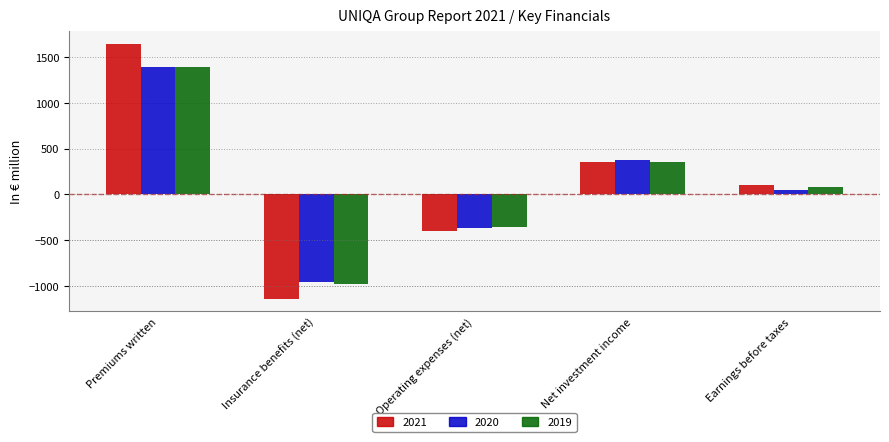

What is the smallest value displayed?

-1141.4